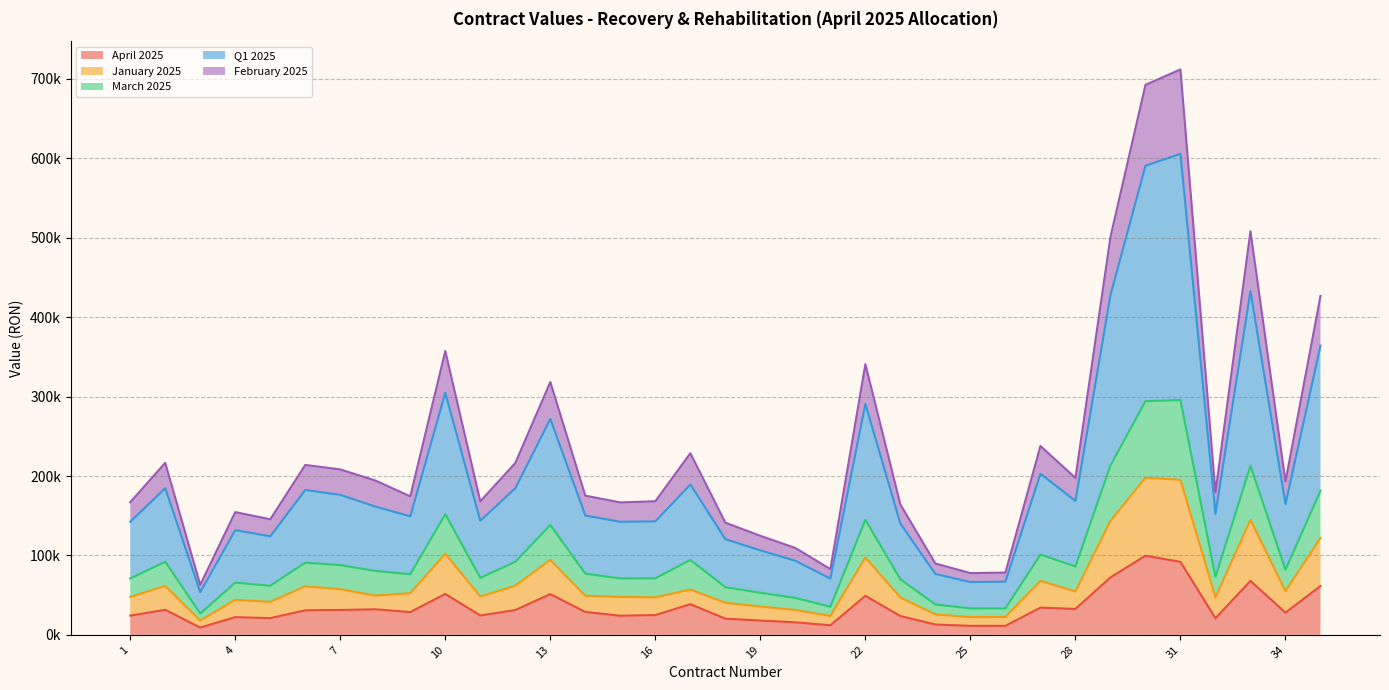

At how many categories does at least one series exceed 493245?

4